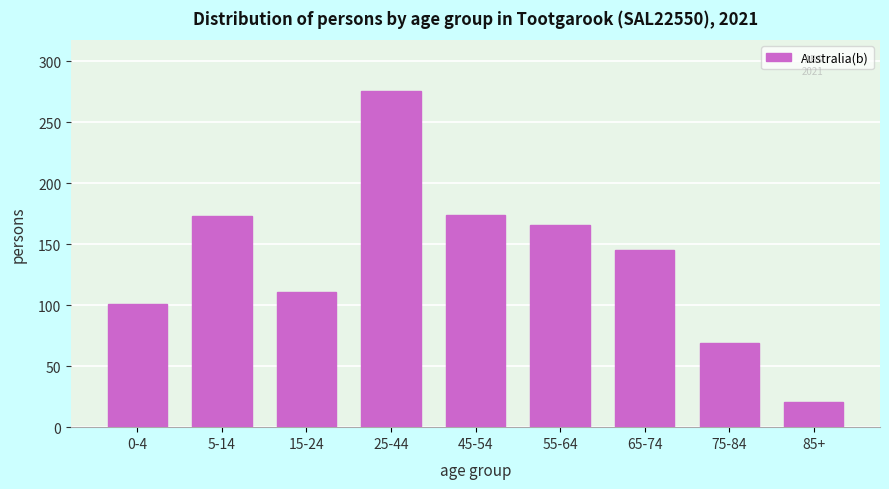

What is the label of the 5th bar from the left?

45-54